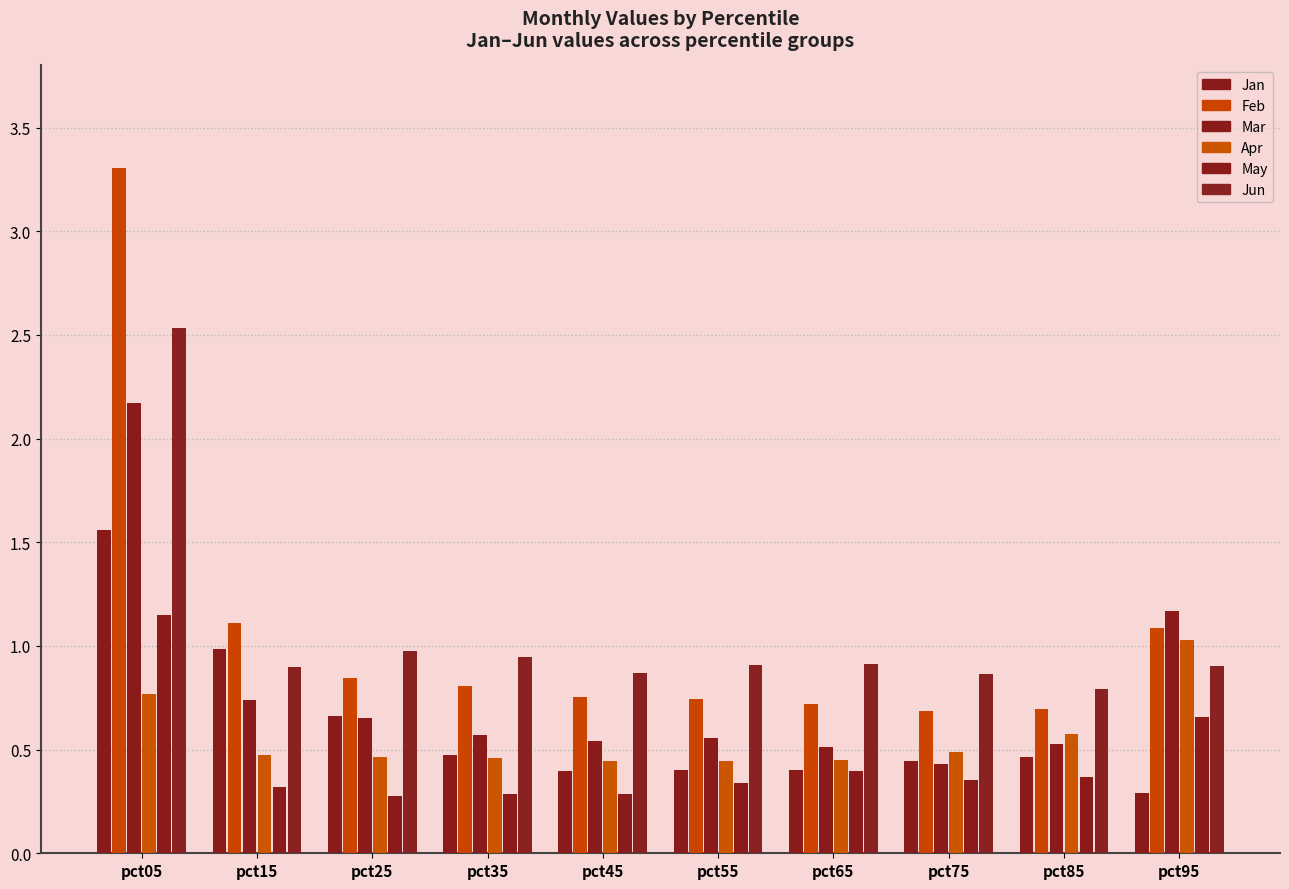

Which series has the largest total across all categories?

Feb